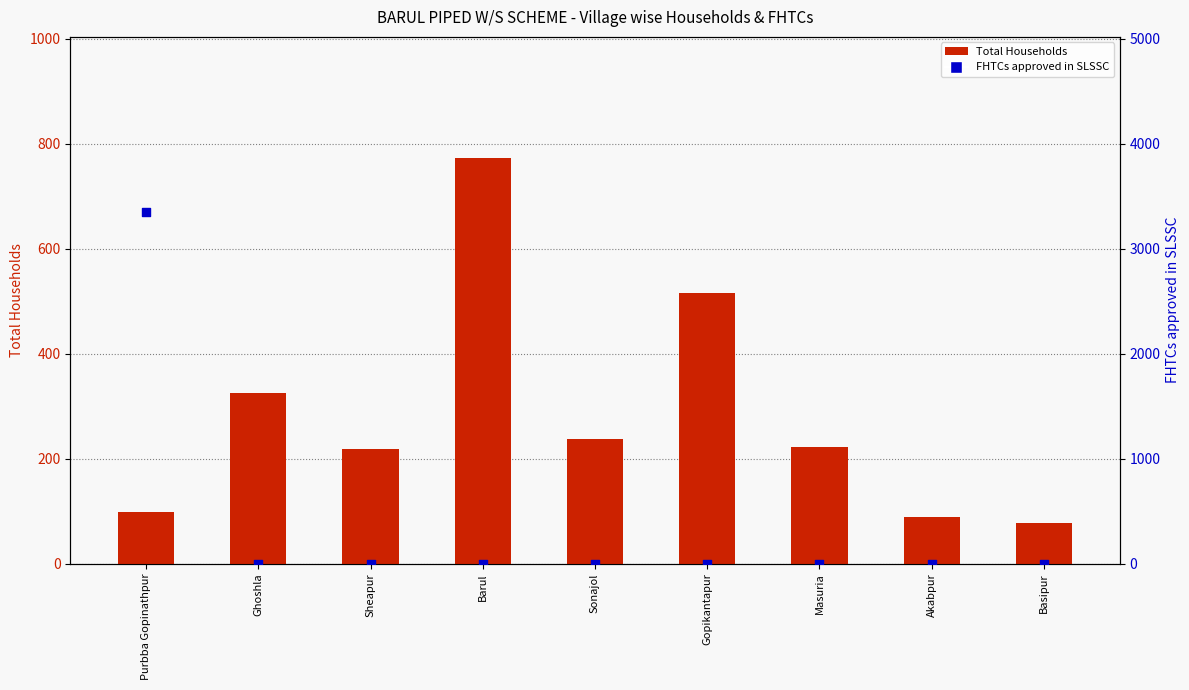

Which series has the largest Y range (max minus min)?

FHTCs approved in SLSSC